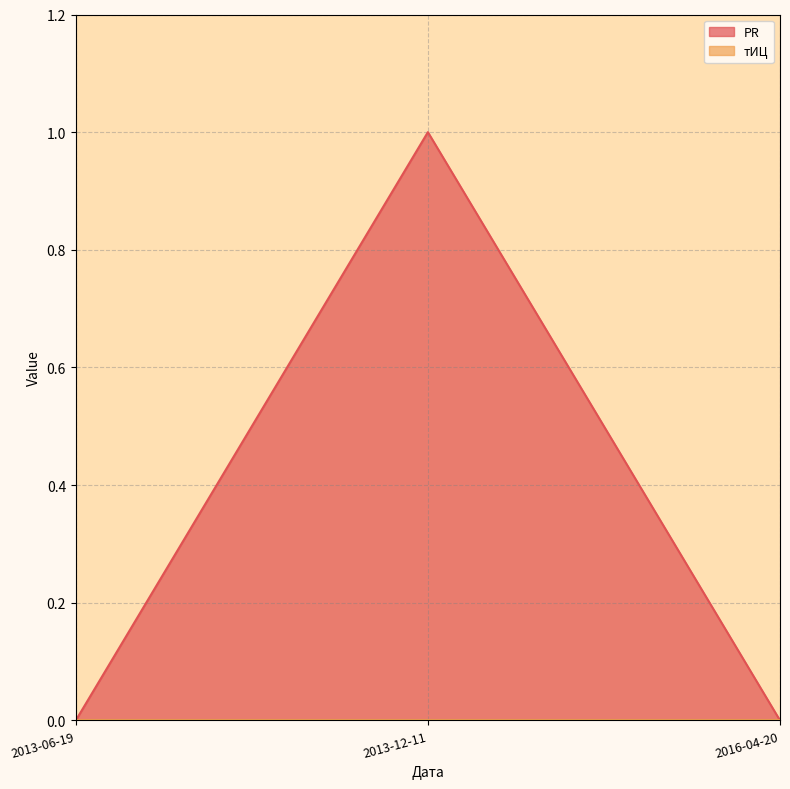

Is it true that the value at 2013-06-19 is 0?

True